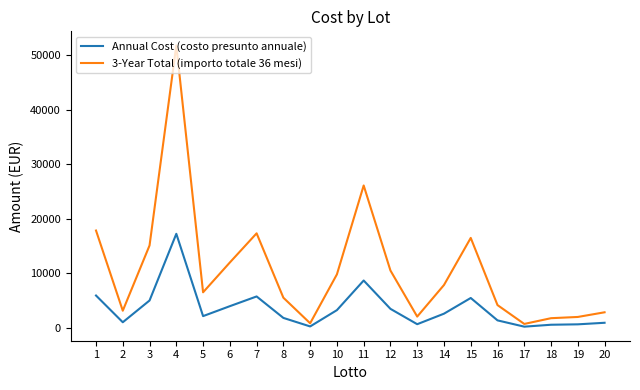

True or false: Annual Cost (costo presunto annuale) and 3-Year Total (importo totale 36 mesi) intersect in this chart.

False